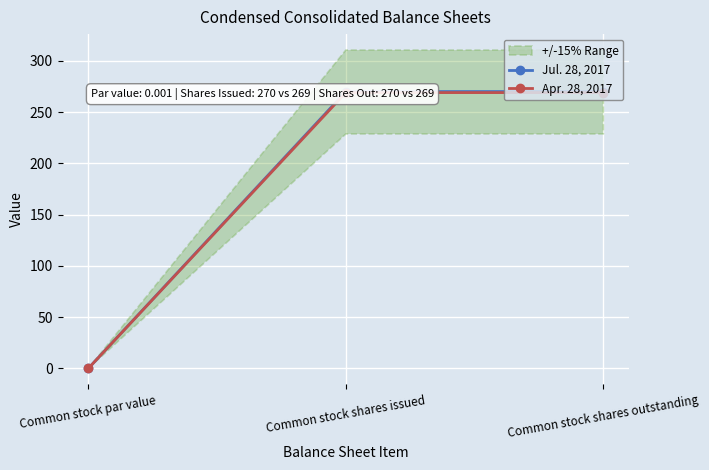

What is the maximum value shown in the chart?

270.0